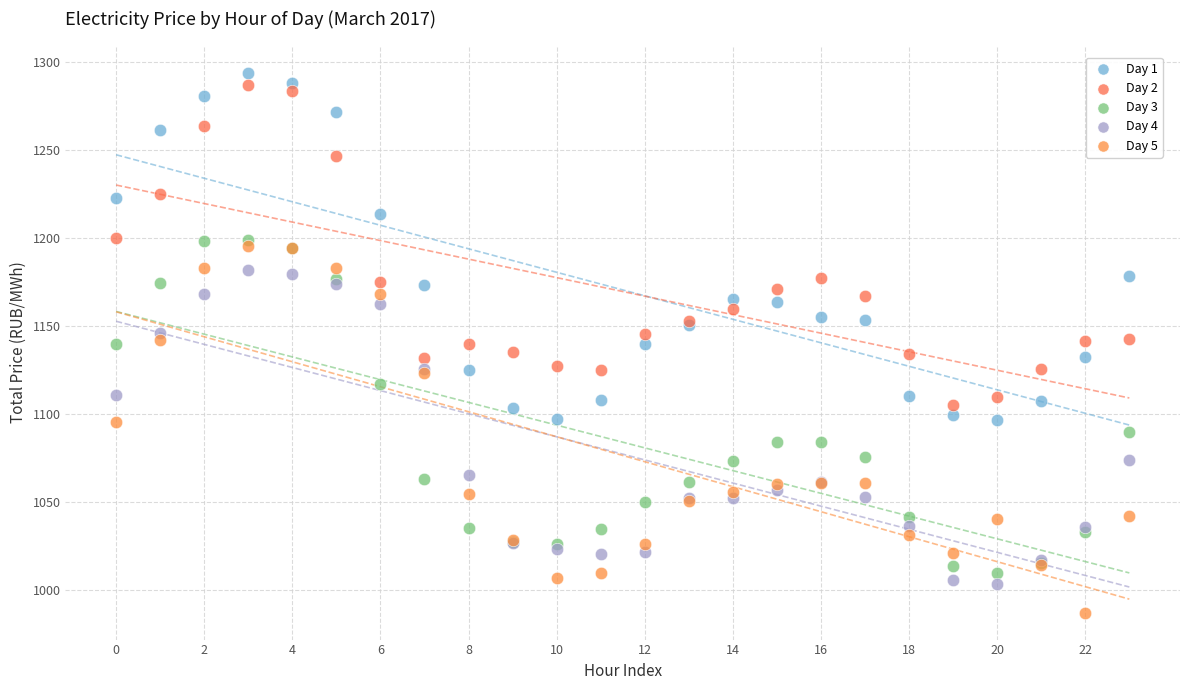

Which series contains the lowest Y value?

Day 5